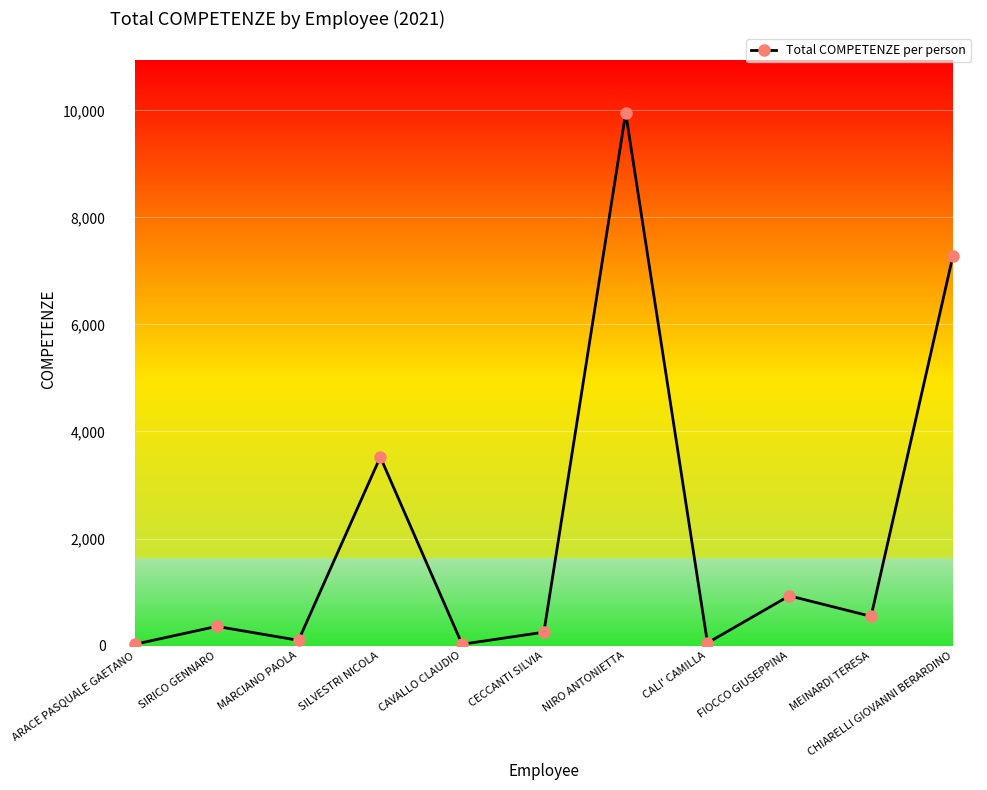

What is the maximum value shown in the chart?

9952.1